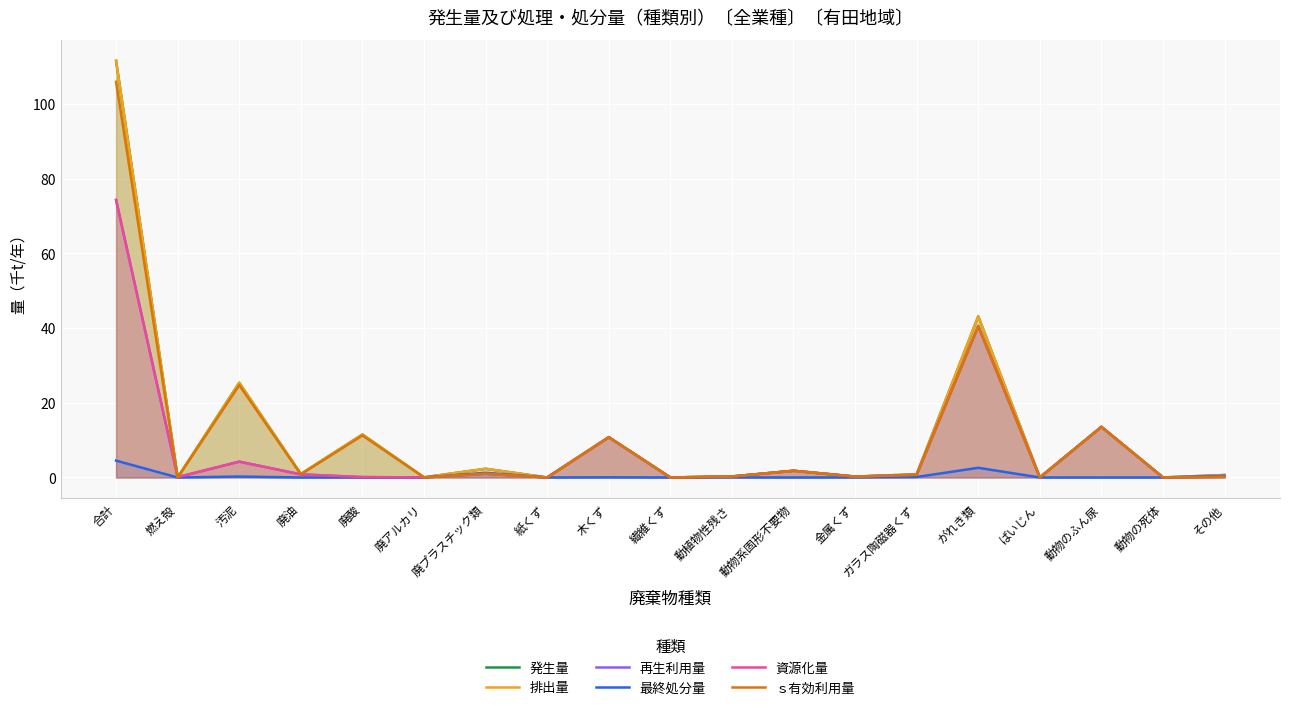

What is the label of the 2nd point from the right?

動物の死体